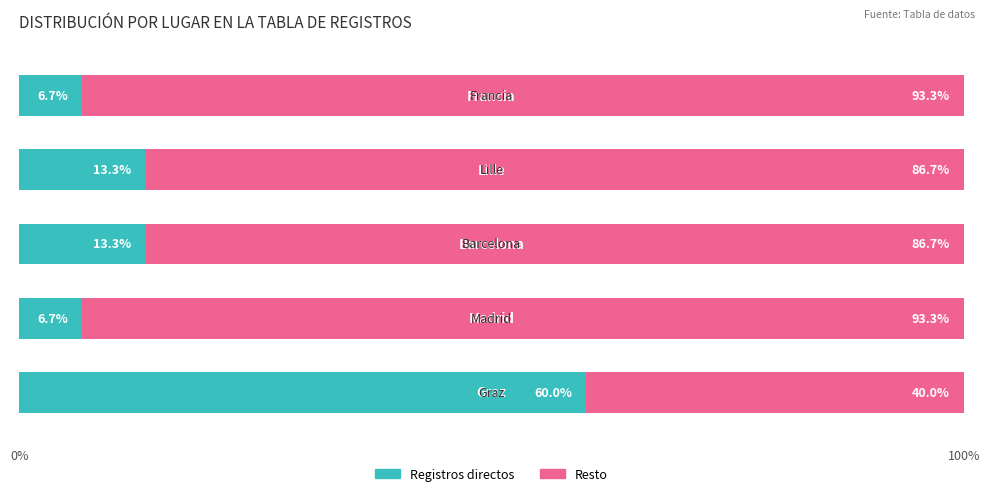

What is the sum of all Registros directos values?

100.0